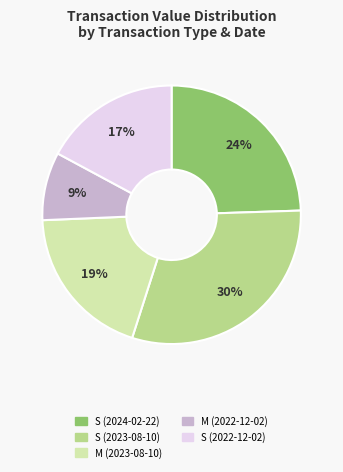

What is the smallest slice in the pie chart?

M (2022-12-02)